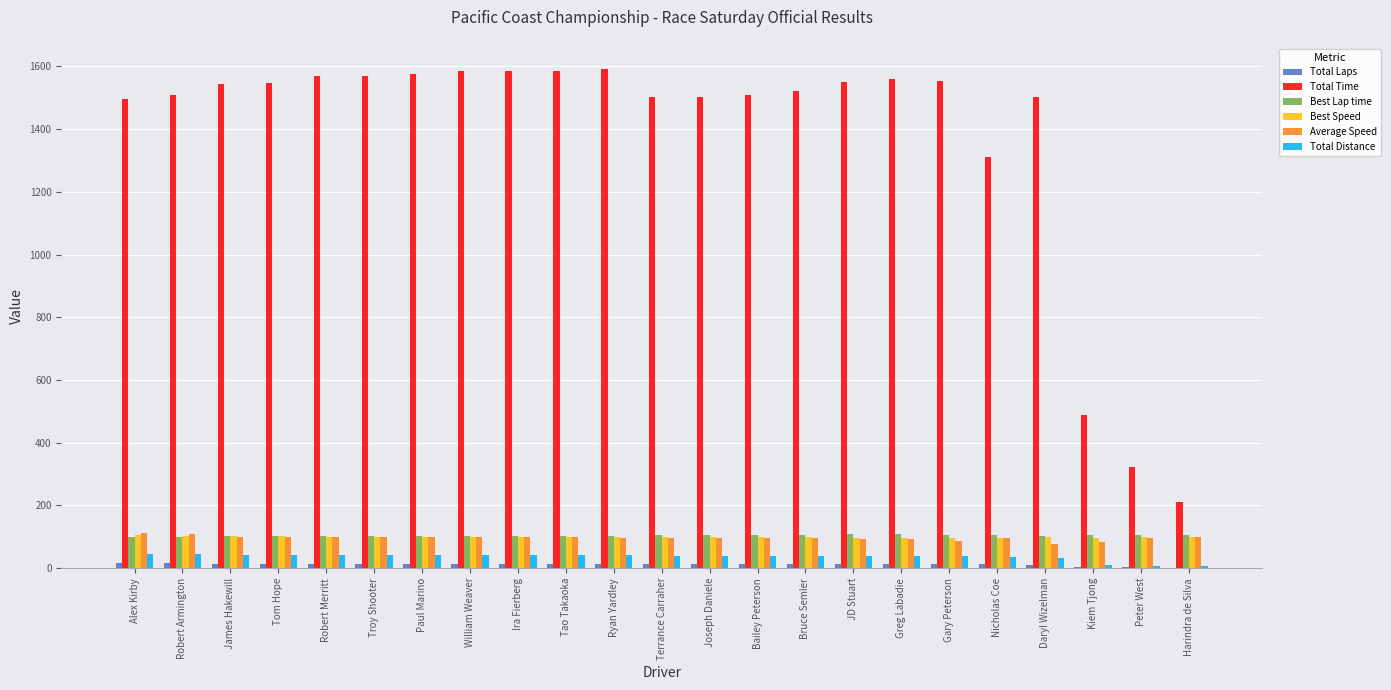

The Best Speed series shows 96.8 at Nicholas Coe. True or false?

True